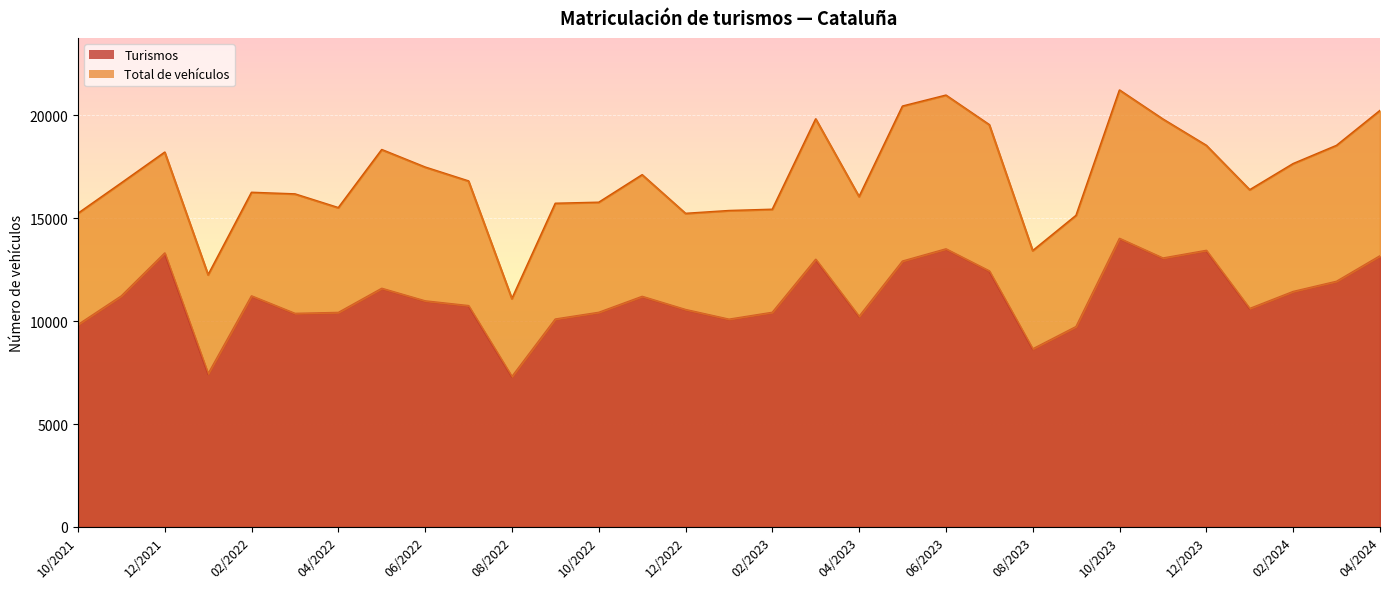

What are all the series names shown in the legend?

Turismos, Total de vehículos